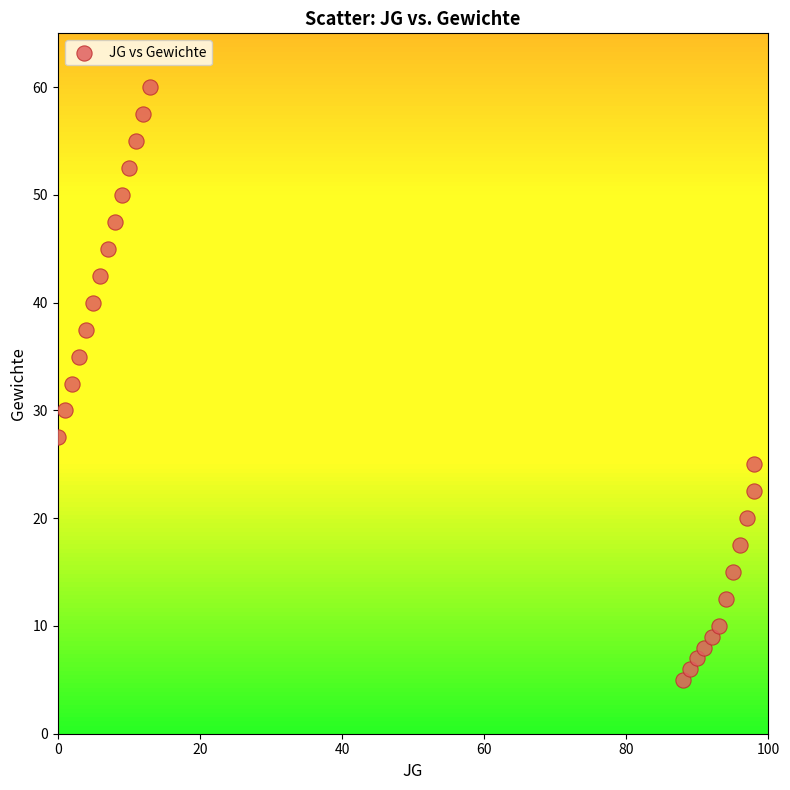

What is the range of Y values (max minus min)?

55.0